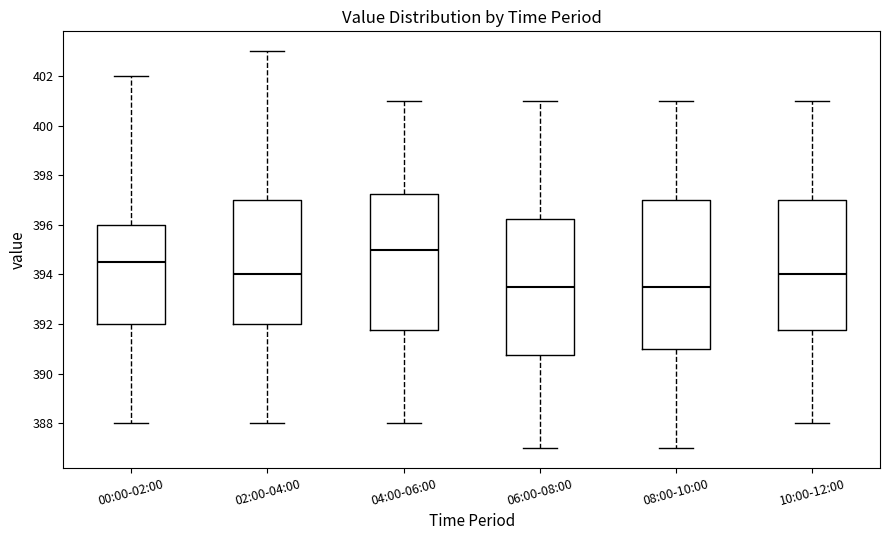

Reading left to right, read every box against the y-axis: the position of its median line, the range the box covers, and the ends of its whiskers. The values are not printed on the chart, so give them approximately, as read against the axis.

00:00-02:00: median 394.6, box 392.0 to 396.0, whiskers 388.0 to 402.0
02:00-04:00: median 394.0, box 392.0 to 397.0, whiskers 388.0 to 403.0
04:00-06:00: median 395.0, box 391.8 to 397.2, whiskers 388.0 to 401.0
06:00-08:00: median 393.6, box 390.8 to 396.2, whiskers 387.0 to 401.0
08:00-10:00: median 393.6, box 391.0 to 397.0, whiskers 387.0 to 401.0
10:00-12:00: median 394.0, box 391.8 to 397.0, whiskers 388.0 to 401.0